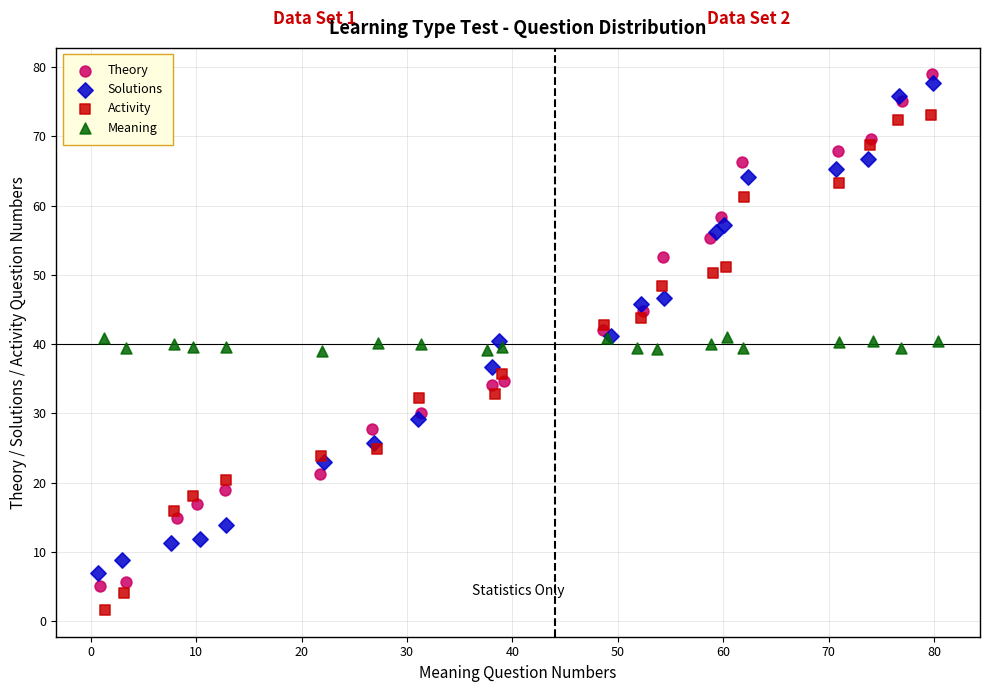

Which series reaches the minimum Y coordinate?

Activity